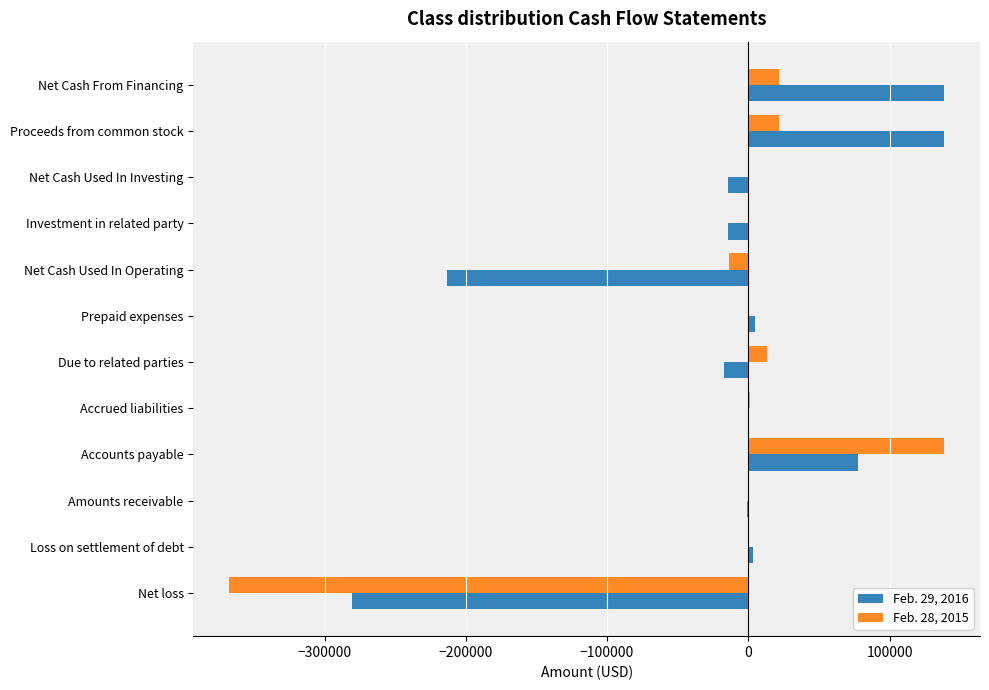

What is the sum of all Feb. 29, 2016 values?

-179590